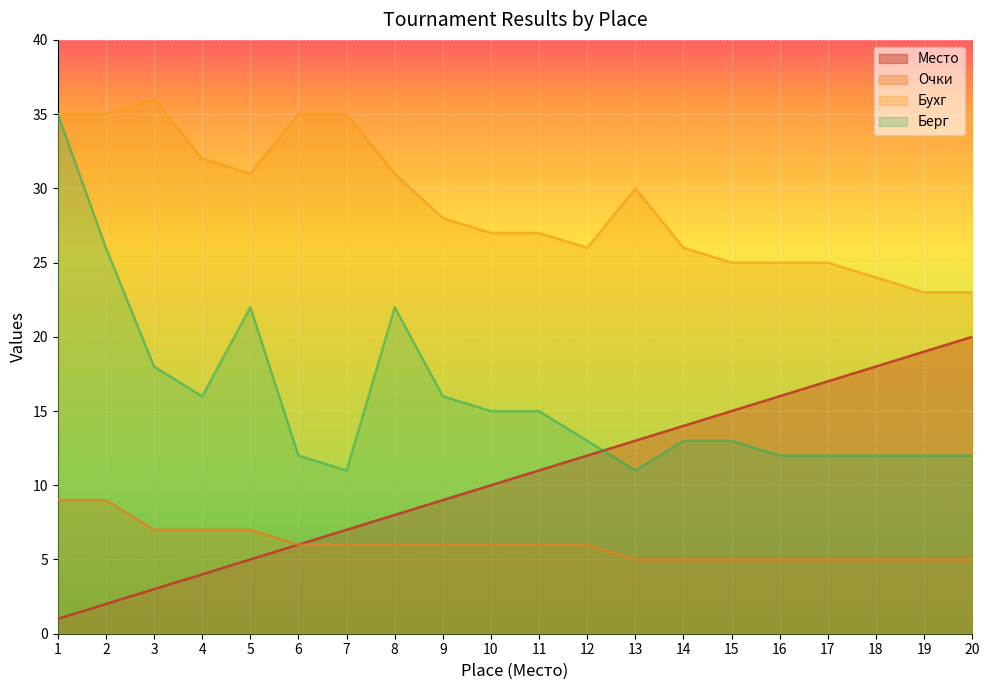

Reading left to right, list all the values displayed in this chart.

Место: 1=1	2=2	3=3	4=4	5=5	6=6	7=7	8=8	9=9	10=10	11=11	12=12	13=13	14=14	15=15	16=16	17=17	18=18	19=19	20=20
Очки: 1=9	2=9	3=7	4=7	5=7	6=6	7=6	8=6	9=6	10=6	11=6	12=6	13=5	14=5	15=5	16=5	17=5	18=5	19=5	20=5
Бухг: 1=35	2=35	3=36	4=32	5=31	6=35	7=35	8=31	9=28	10=27	11=27	12=26	13=30	14=26	15=25	16=25	17=25	18=24	19=23	20=23
Берг: 1=35	2=26	3=18	4=16	5=22	6=12	7=11	8=22	9=16	10=15	11=15	12=13	13=11	14=13	15=13	16=12	17=12	18=12	19=12	20=12